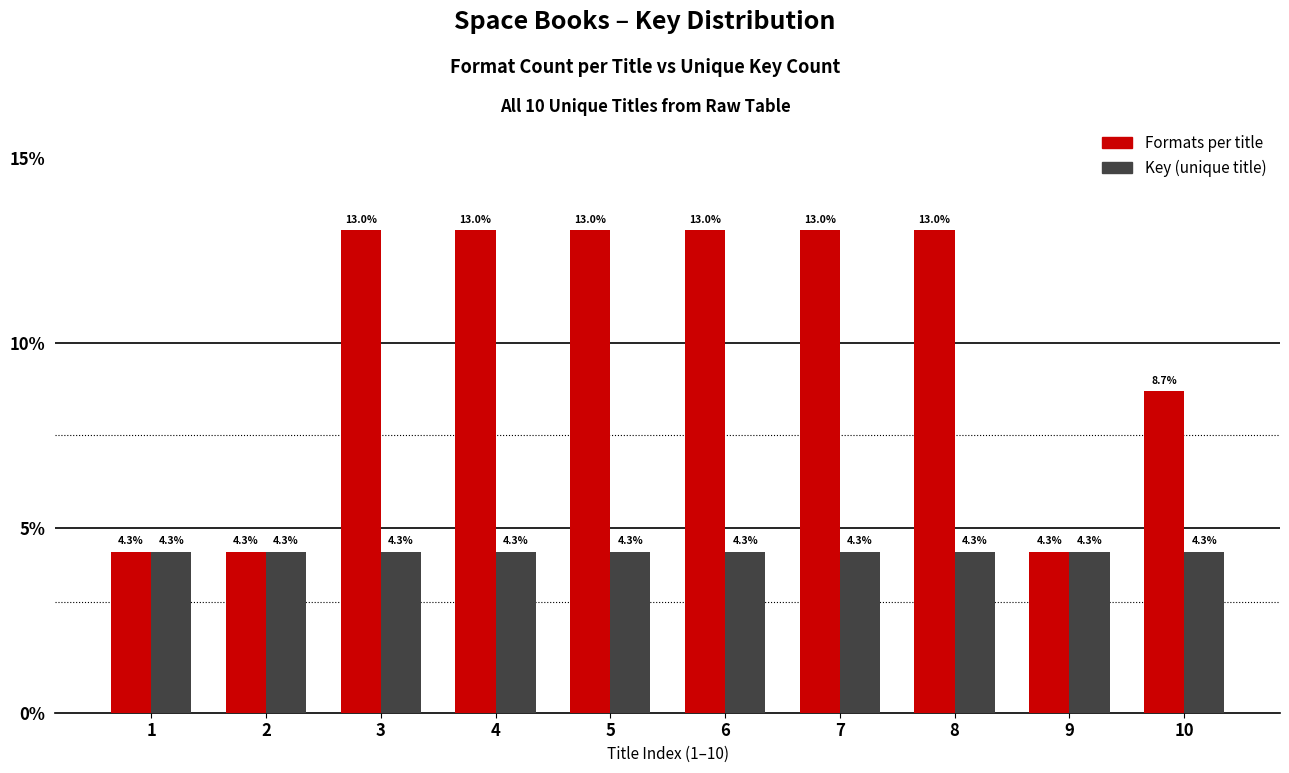

Reading left to right, what are all the values shown in this chart?

Formats per title: 4.3	4.3	13.0	13.0	13.0	13.0	13.0	13.0	4.3	8.7
Key (unique title): 4.3	4.3	4.3	4.3	4.3	4.3	4.3	4.3	4.3	4.3